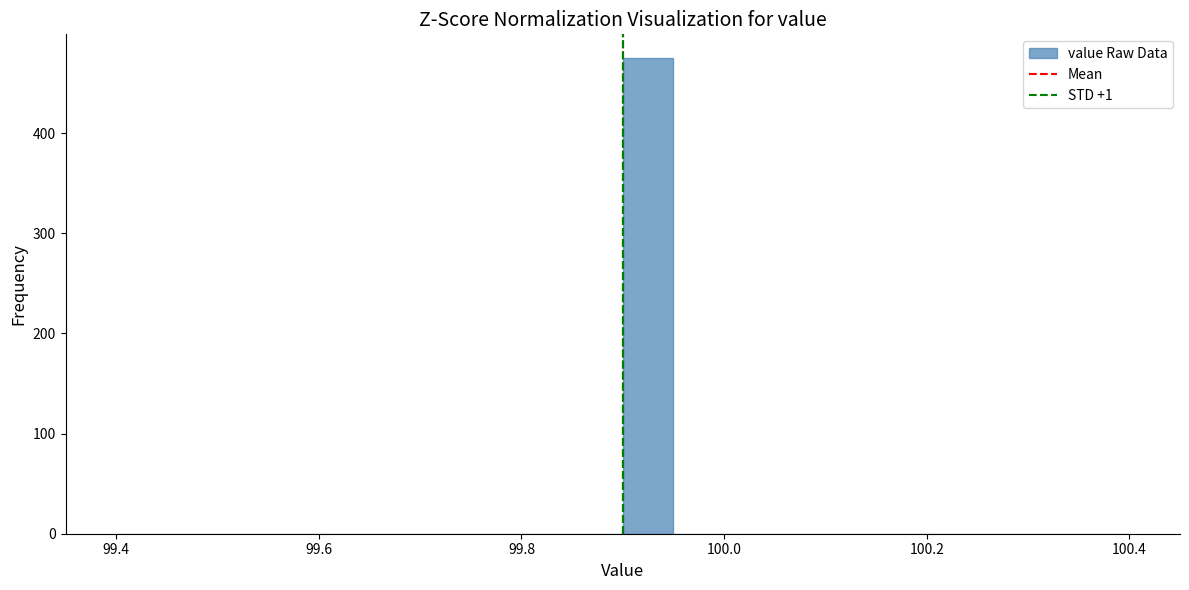

Read against the x-axis, roughly where is the centre of the tallest bar?

99.92